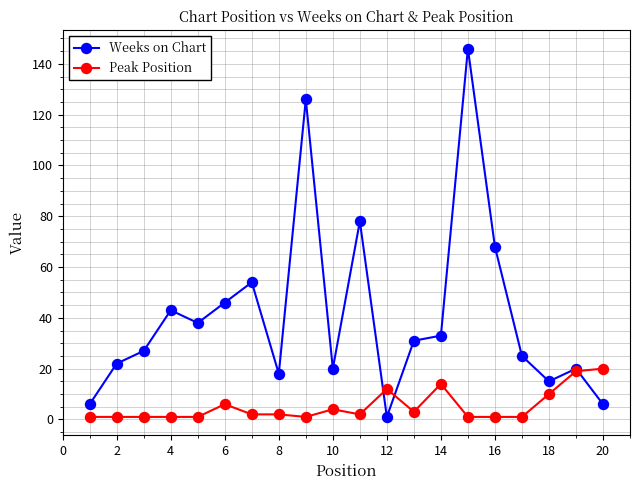

How many data points in Weeks on Chart are less than 31?

10